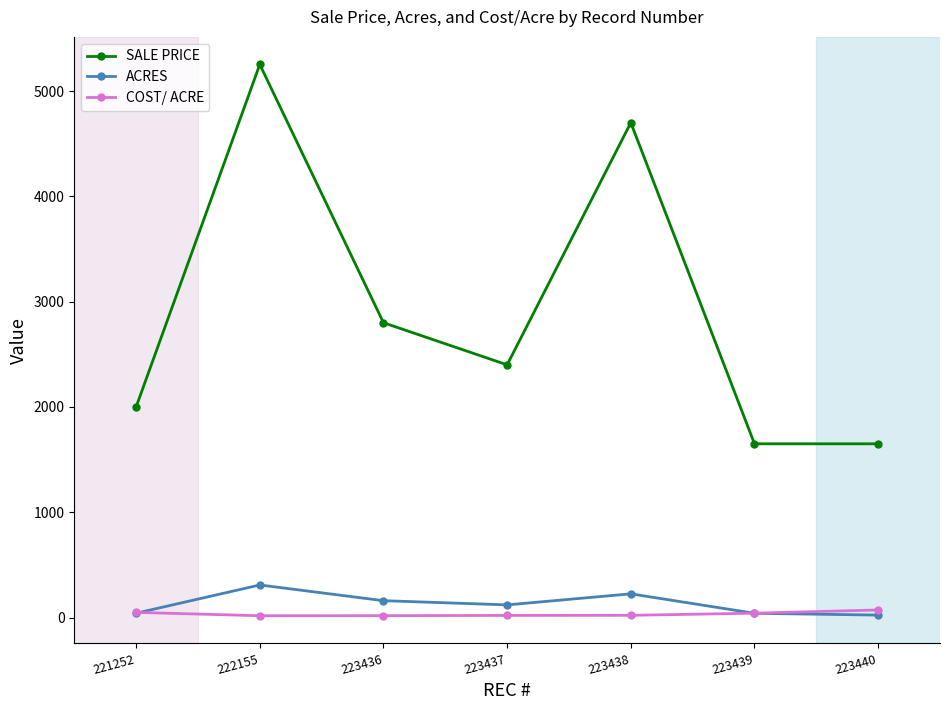

At which category is the sum across all series the highest?

222155